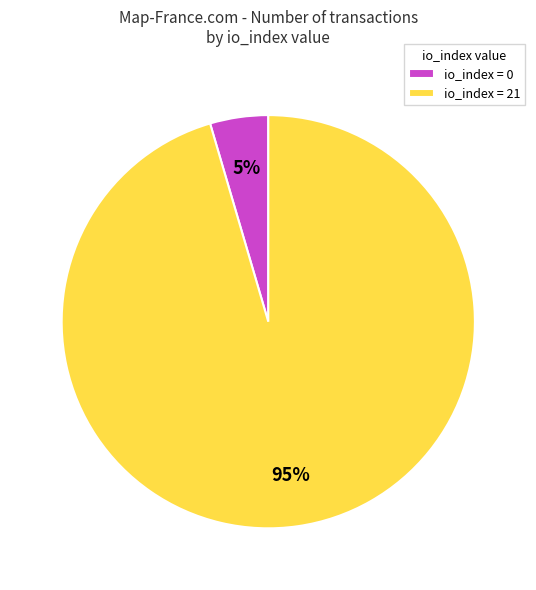

What is the largest slice in the pie chart?

io_index = 21